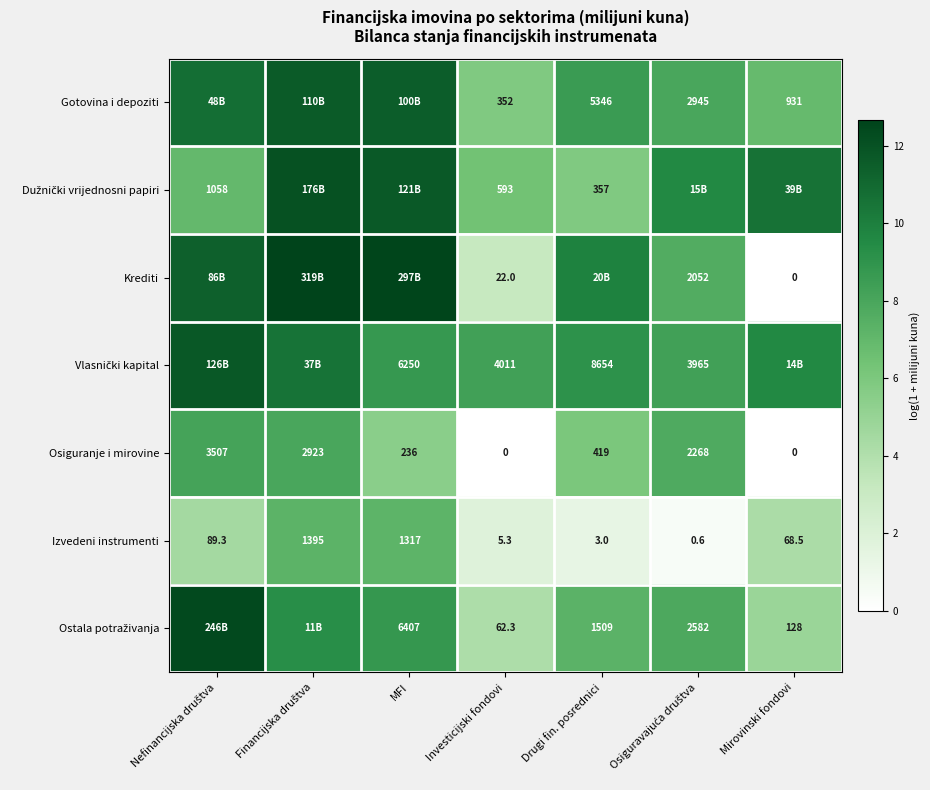

Is the value of Gotovina i depoziti at Investicijski fondovi greater than the value of Osiguranje i mirovine at Mirovinski fondovi?

Yes